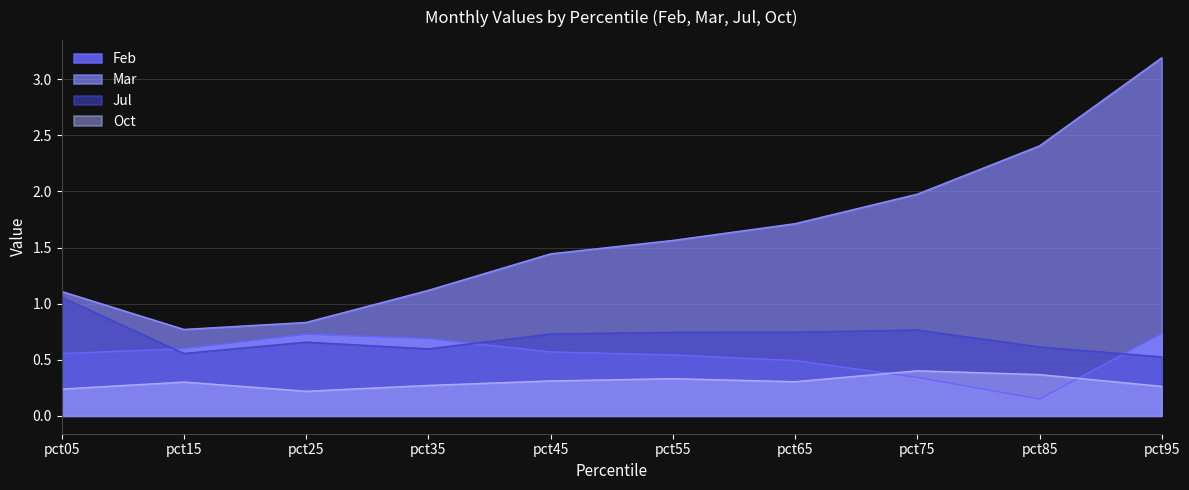

True or false: Jul has more than 2 interior local peaks.

False